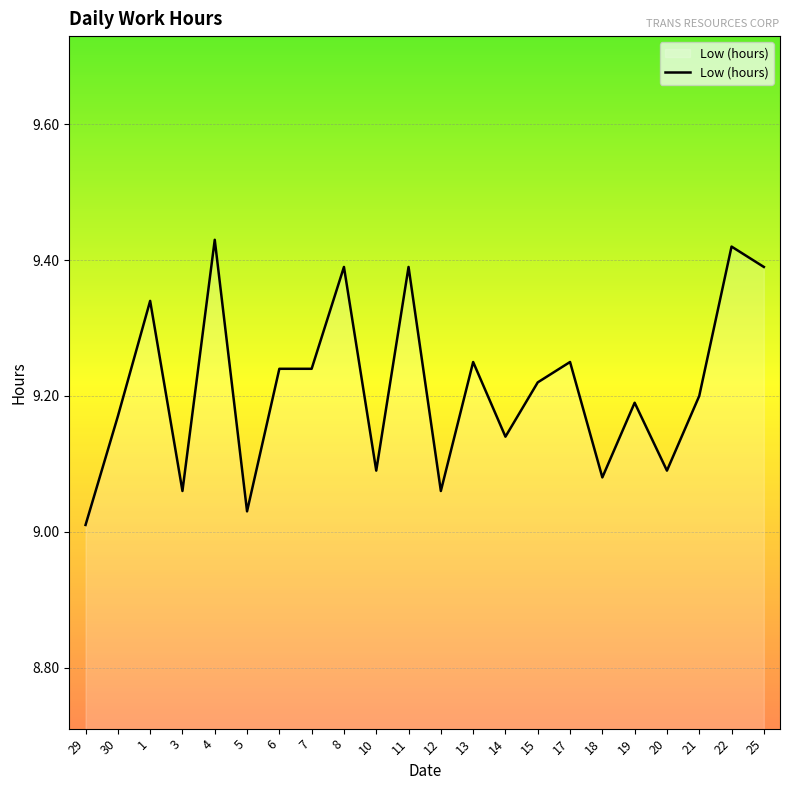

What position from the left is 10?

10